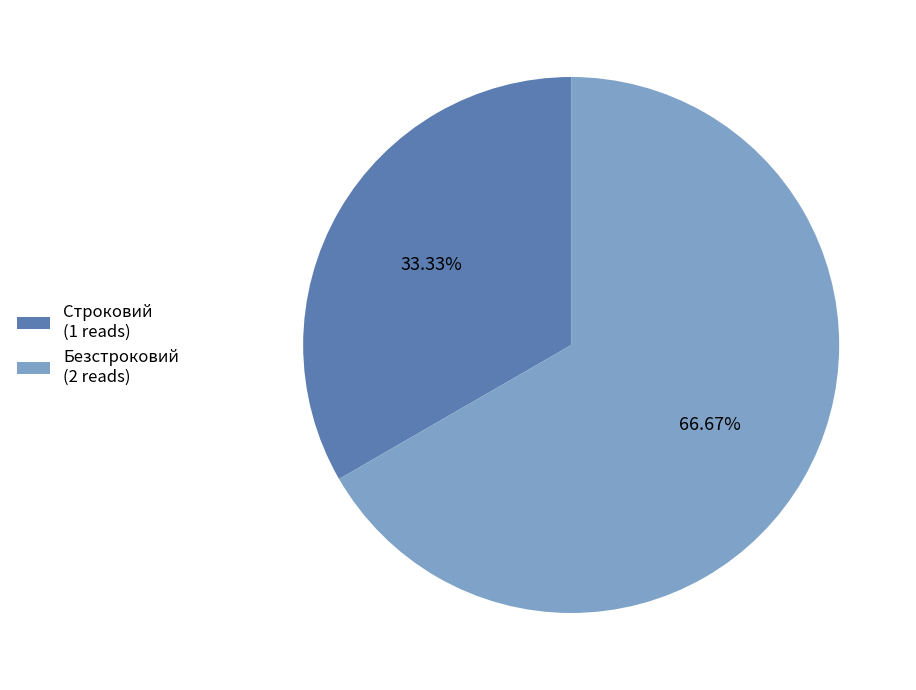

The Безстроковий slice represents 67% of the pie. True or false?

True